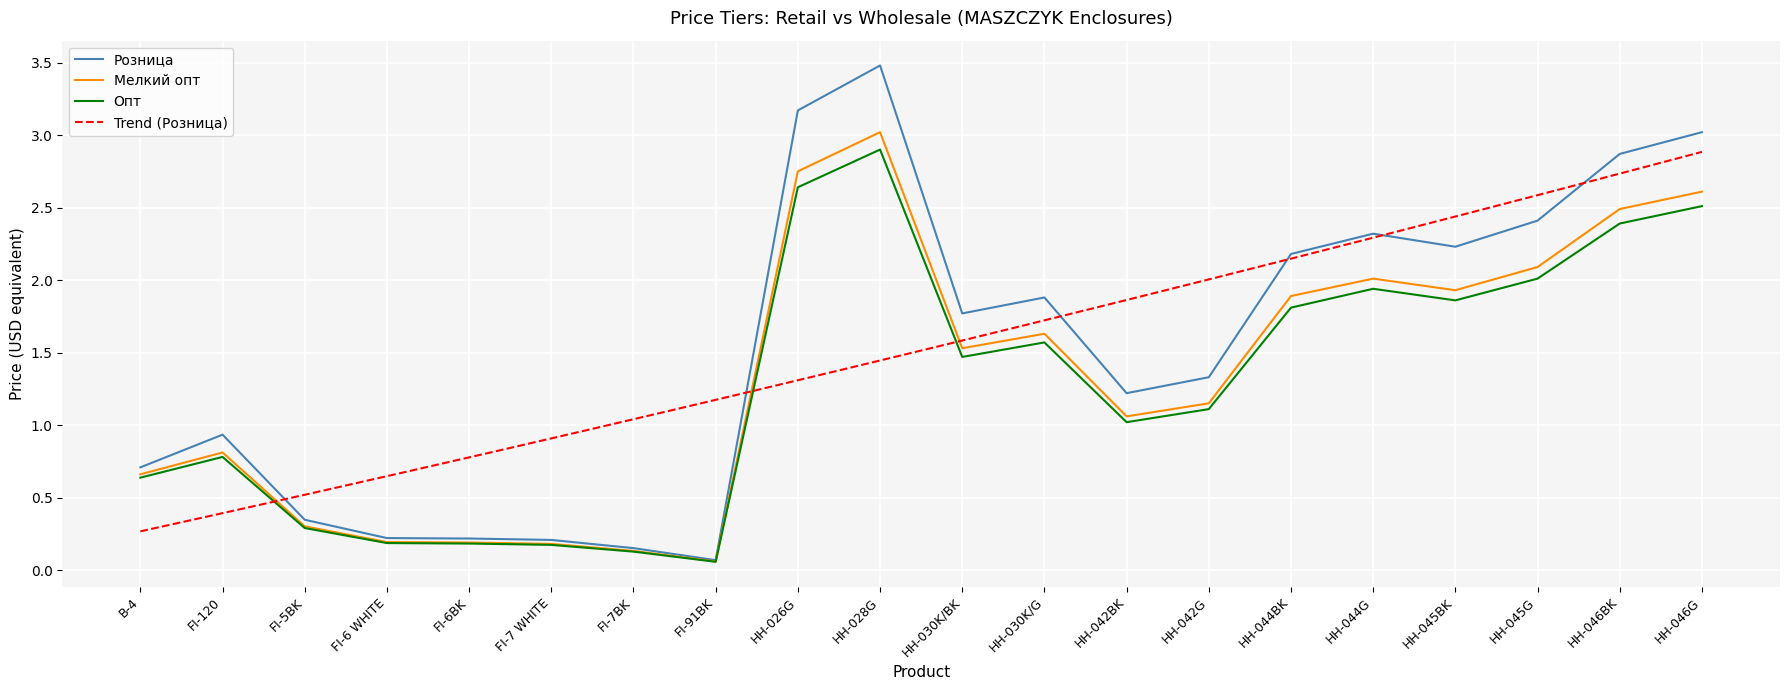

List the series in order of their overall mean, lowest first.

Опт, Мелкий опт, Розница